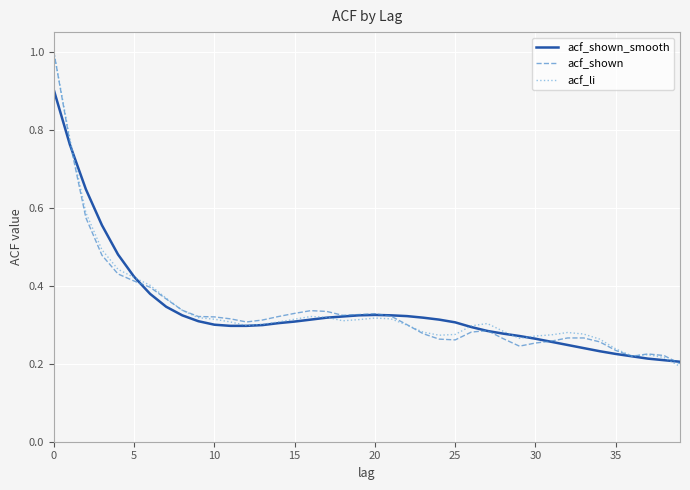

At how many categories does at least one series exceed 0?

40